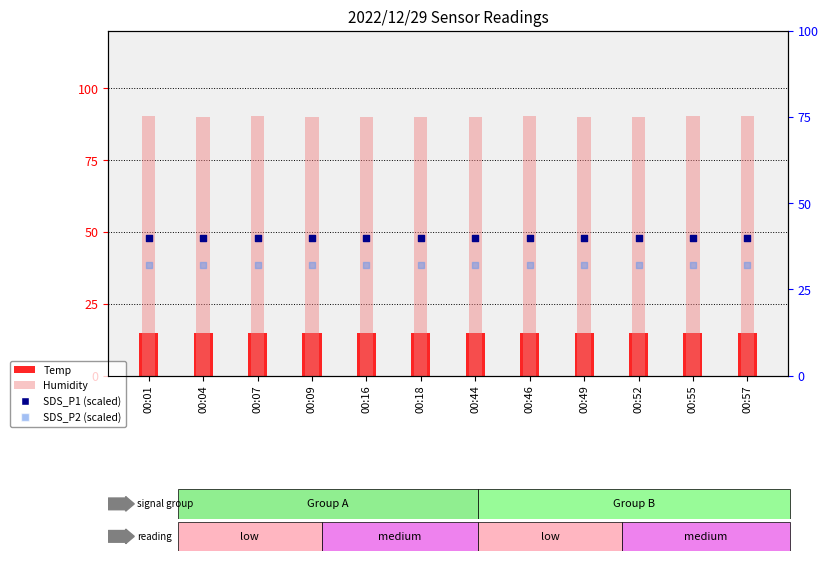

Which series has the largest total across all categories?

Humidity